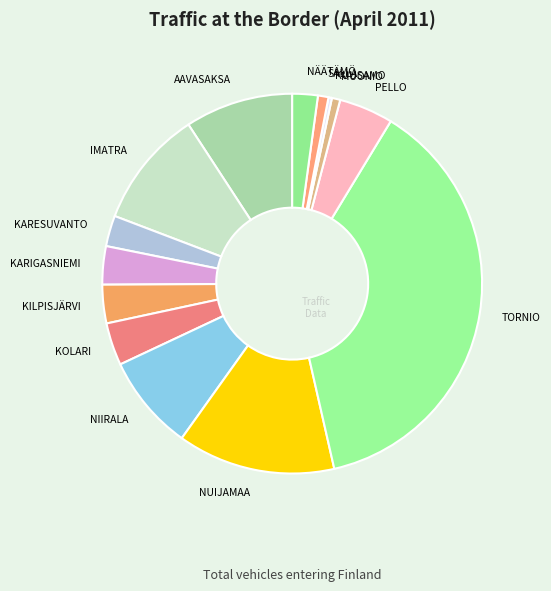

Does any single category account for the majority?

No